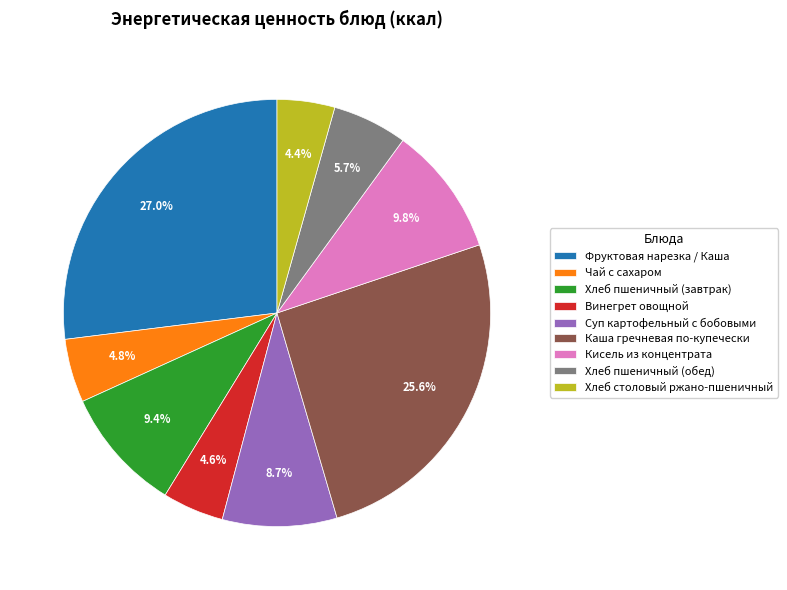

The Фруктовая нарезка / Каша slice represents 13% of the pie. True or false?

False